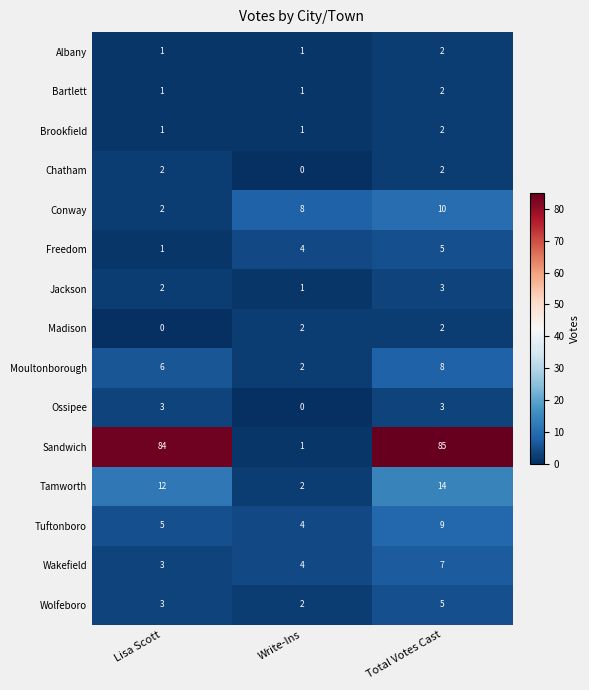

Count the Moultonborough values in the range 2 to 8.

3